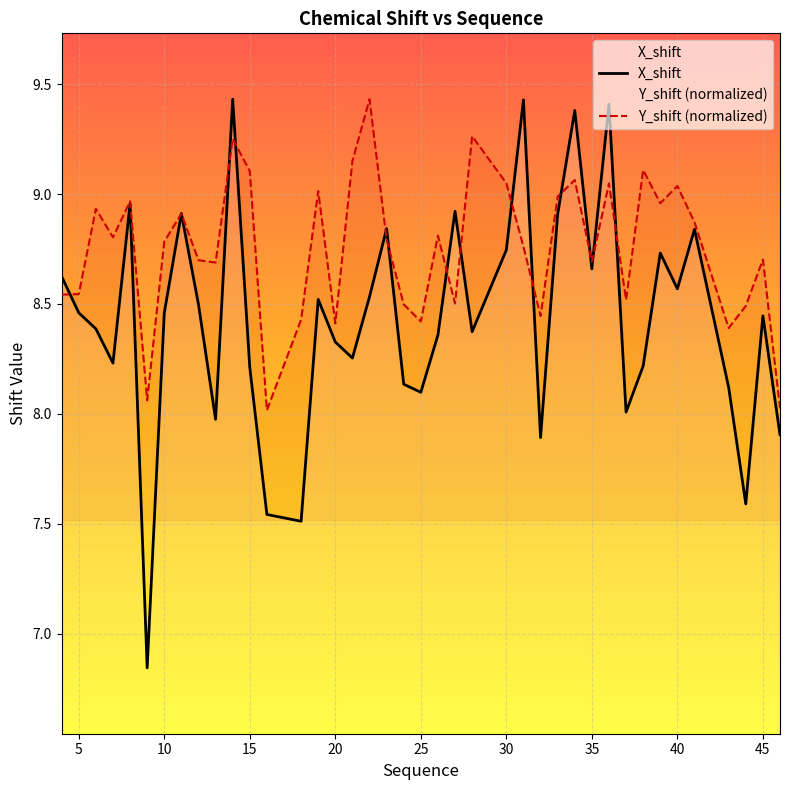

How many data points does each series have?

40